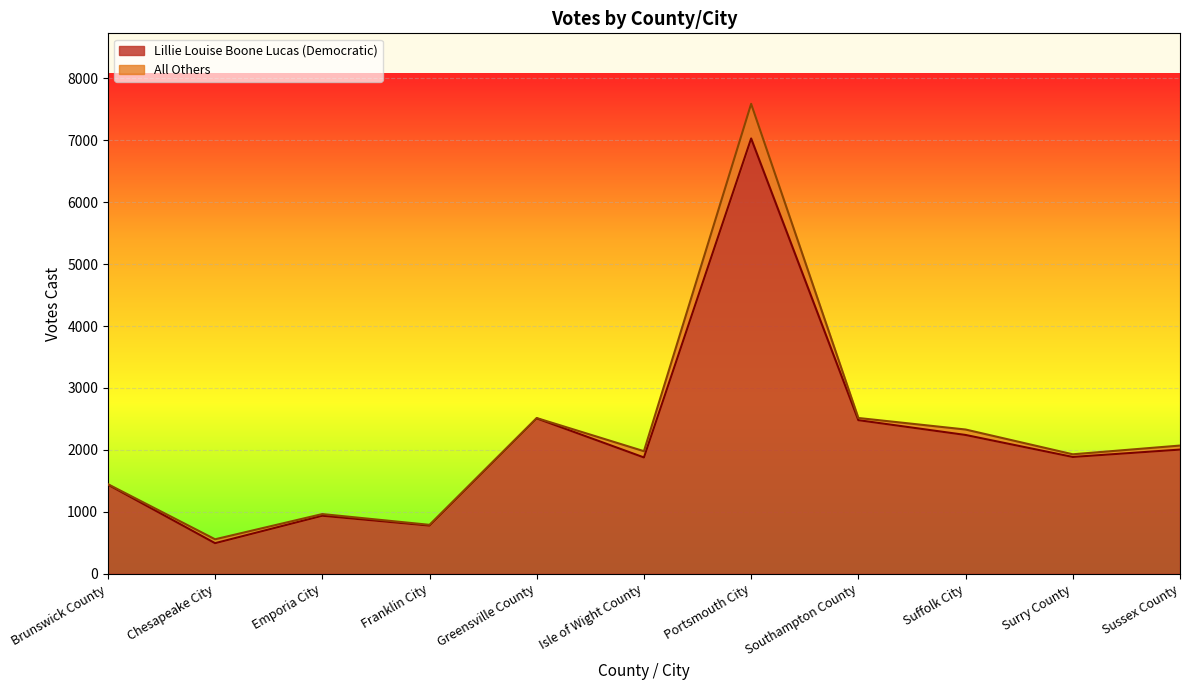

Approximately how many times larger is the value at Portsmouth City compared to Sussex County?

3.5